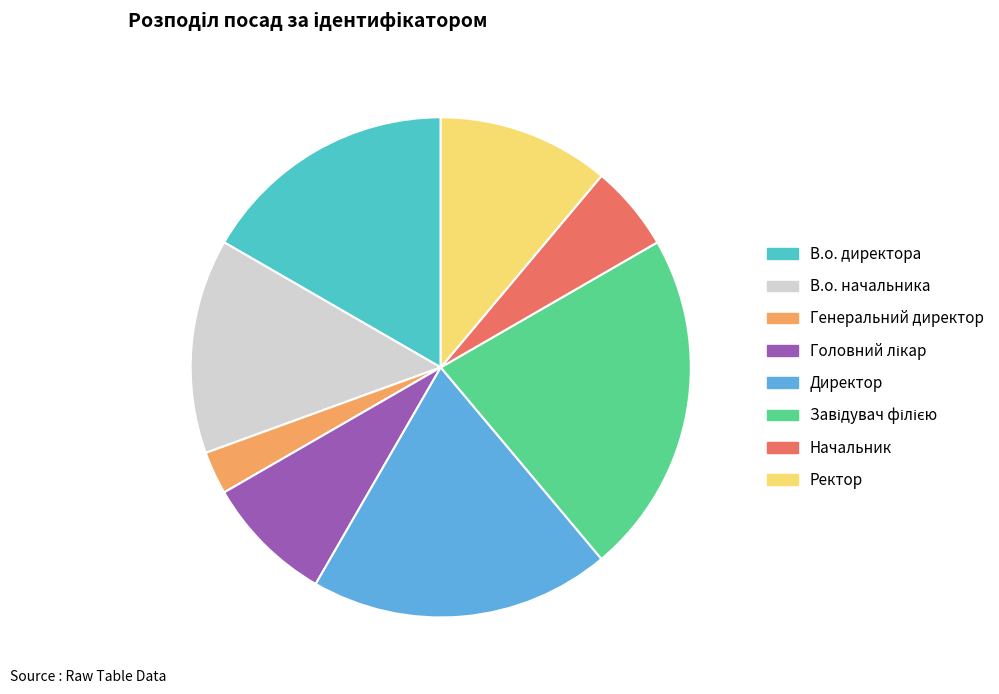

Which category has the smallest portion of the pie?

Генеральний директор